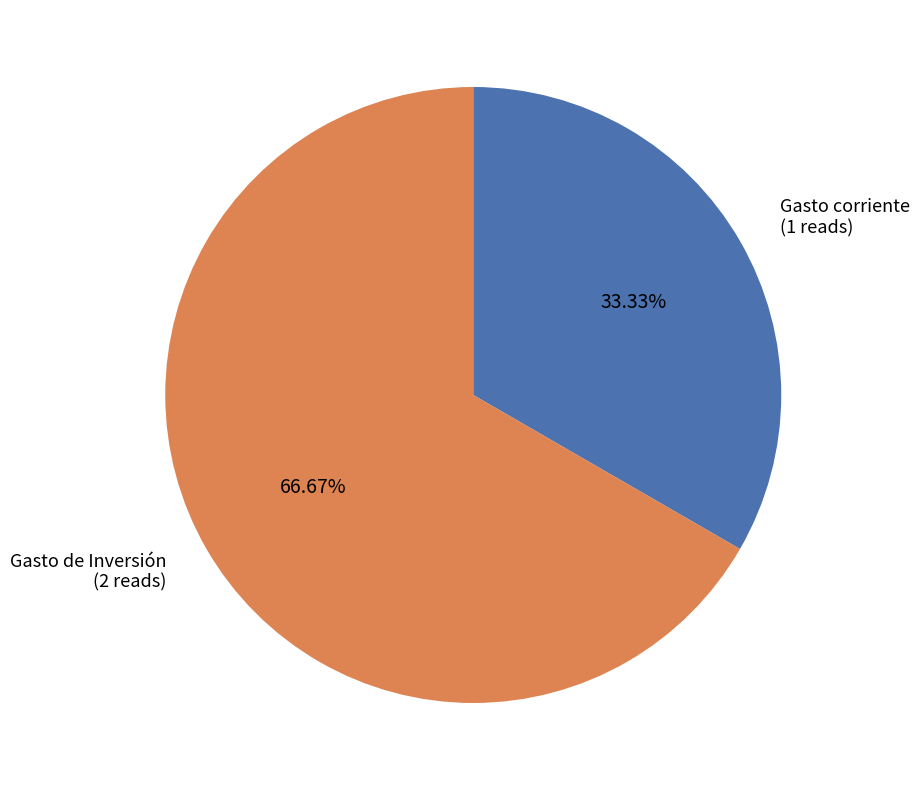

Which slice represents more than half of the pie?

Gasto de Inversión